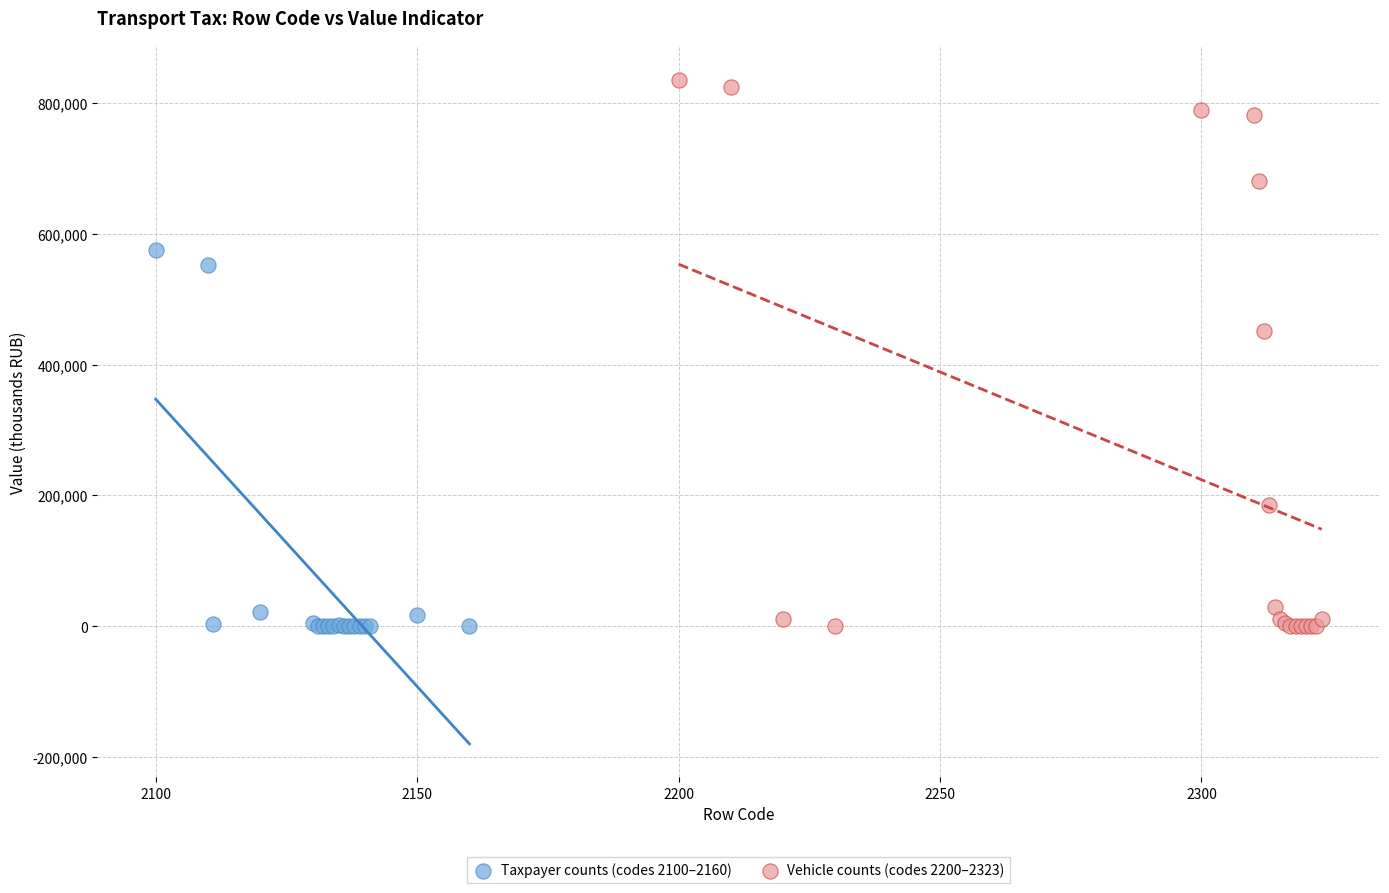

Which series contains the highest Y value?

Vehicle counts (codes 2200–2323)